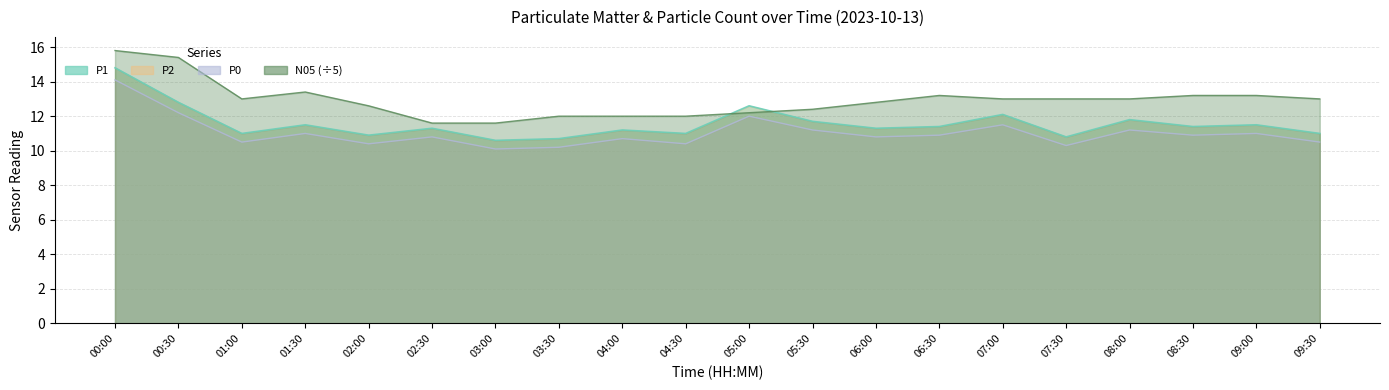

True or false: N05 and P2 intersect in this chart.

False